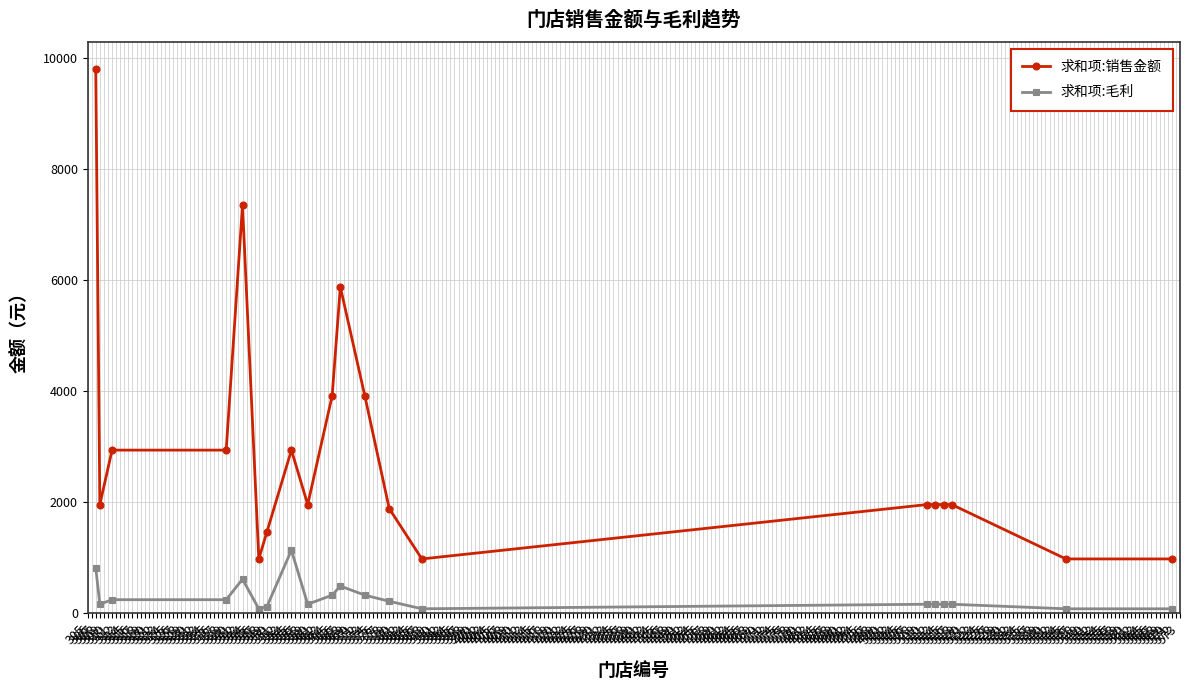

How many categories are shown in the chart?

20